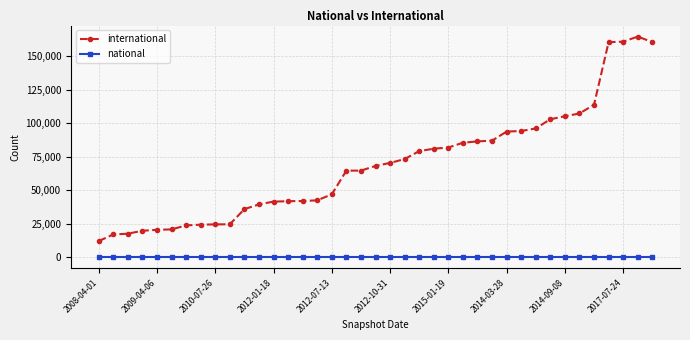

At how many categories does at least one series exceed 154445?

4